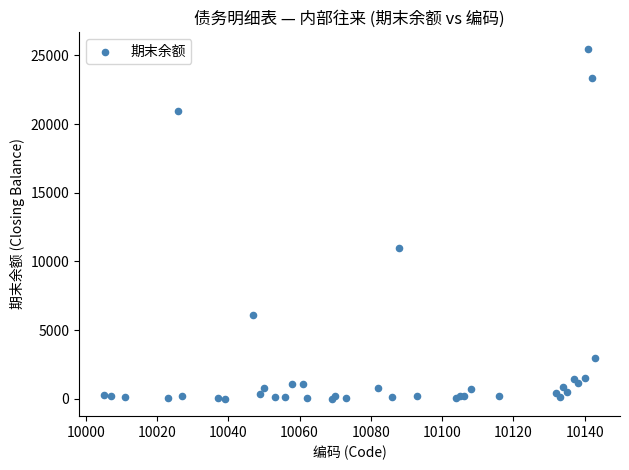

What Y value in the scatter plot is closest to 12725?

10956.8